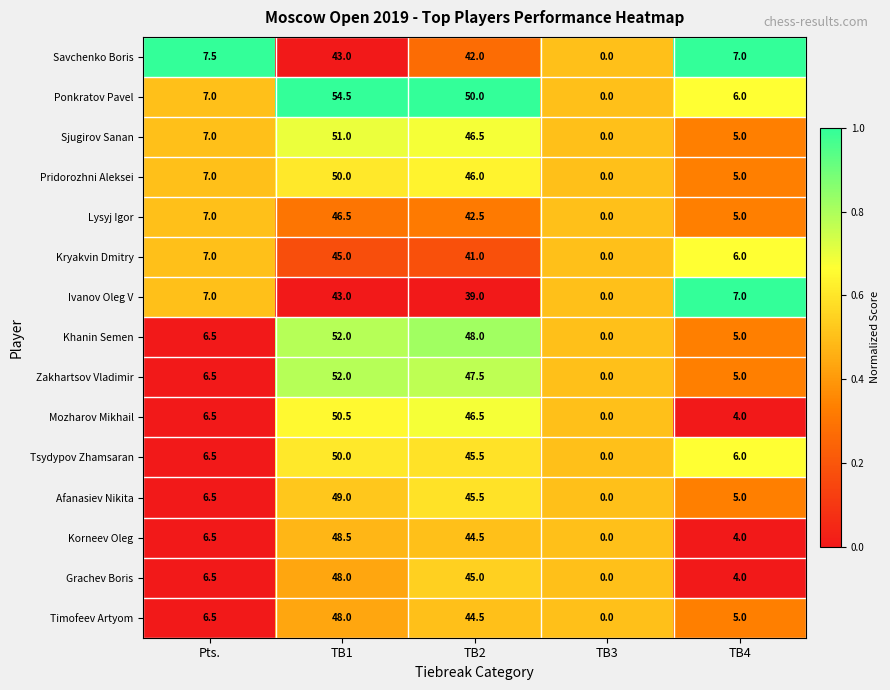

What is the difference between the Kryakvin Dmitry values at TB3 and Pts.?

7.0